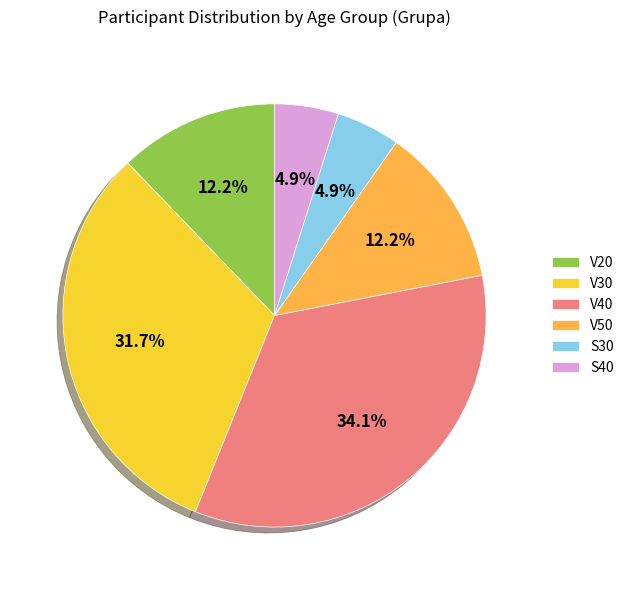

What percentage do S40 and S30 together represent?

9.8%